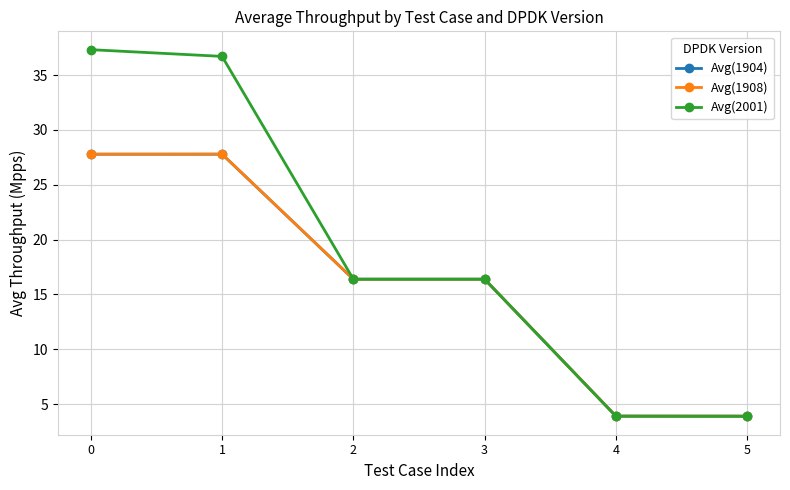

The Avg(1908) series shows 27.8 at 1. True or false?

True